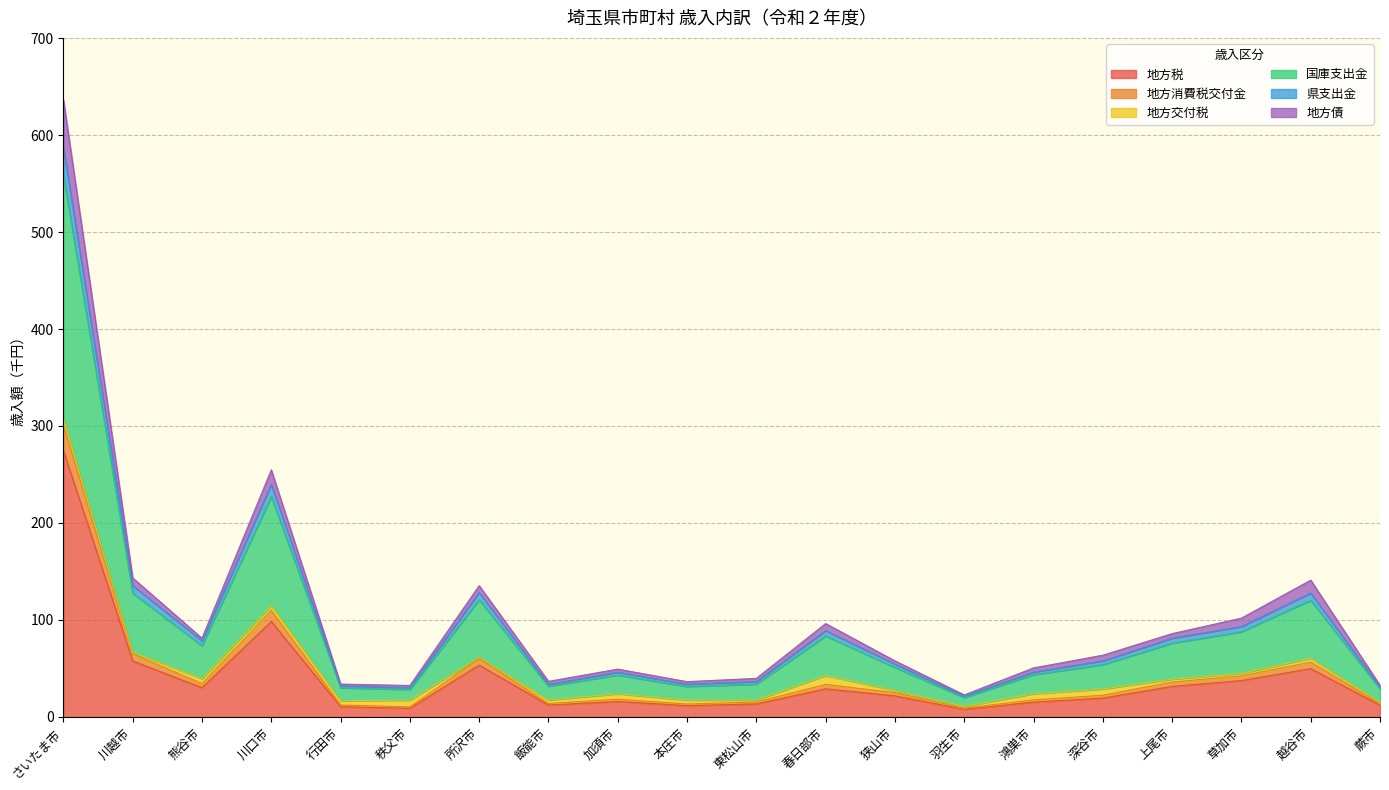

What is the label of the 3rd point from the left?

熊谷市